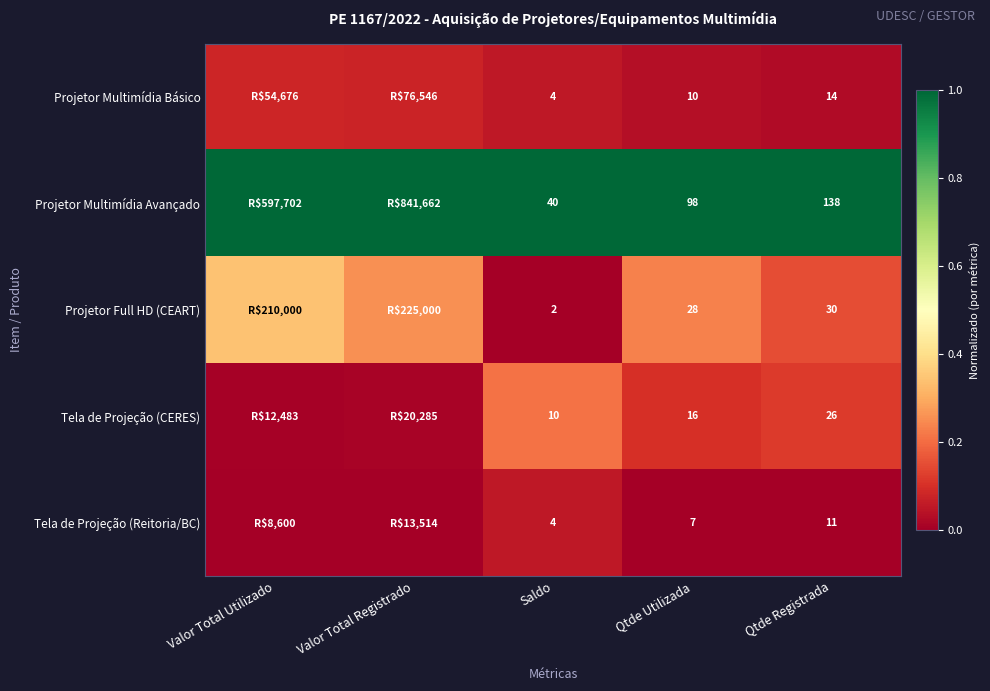

Rank the series at Qtde Utilizada from highest to lowest value.

Projetor Multimídia Avançado, Projetor Full HD (CEART), Tela de Projeção (CERES), Projetor Multimídia Básico, Tela de Projeção (Reitoria/BC)